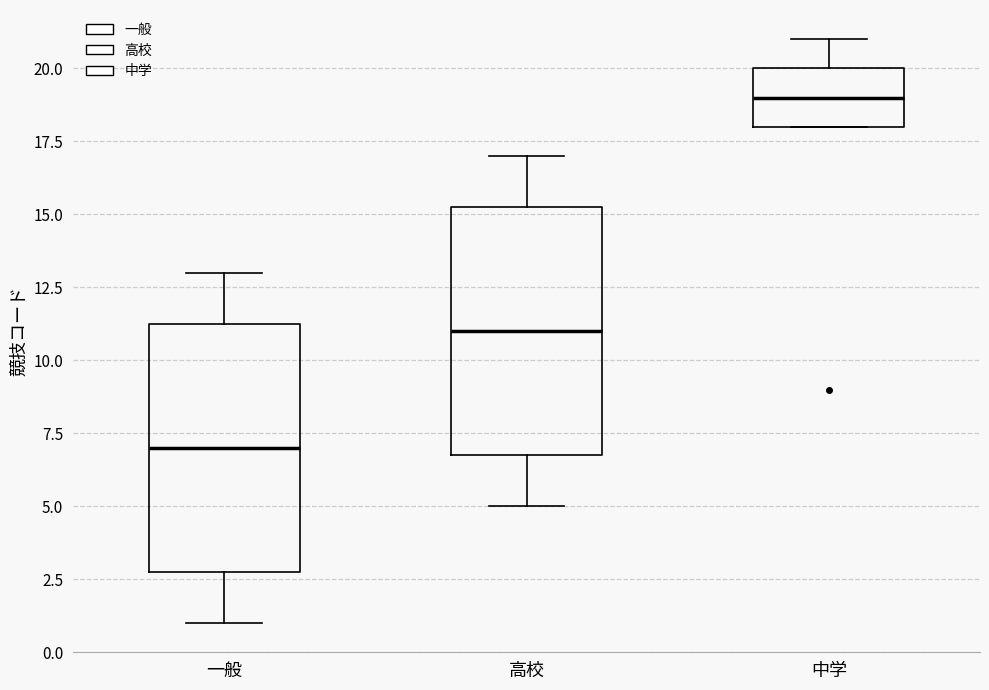

Reading left to right, transcribe this box plot: for each box, give where its median line is, the range the box spans, and where its two whiskers end, as read against the y-axis. The values are not printed on the chart, so give them approximately, as read against the axis.

一般: median 7.0, box 3.0 to 11.5, whiskers 1.0 to 13.0
高校: median 11.0, box 7.0 to 15.5, whiskers 5.0 to 17.0
中学: median 19.0, box 18.0 to 20.0, whiskers 18.0 to 21.0